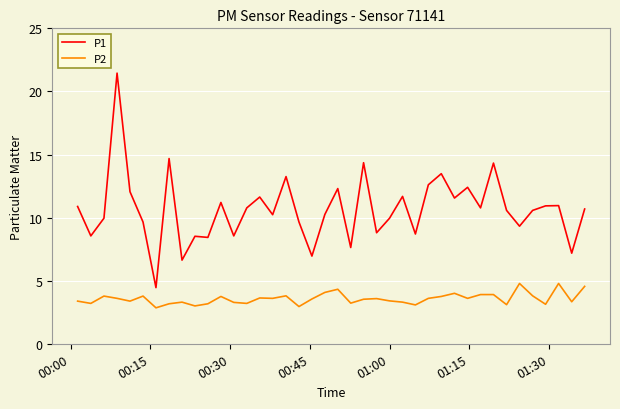

Which series has the largest total across all categories?

P1